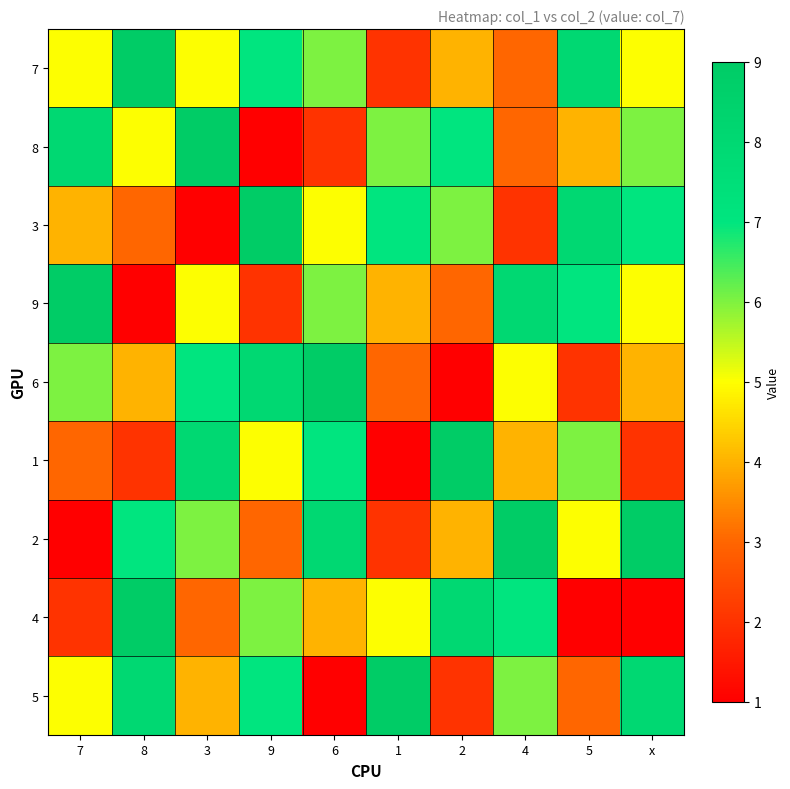

At which category is the sum across all series the highest?

8